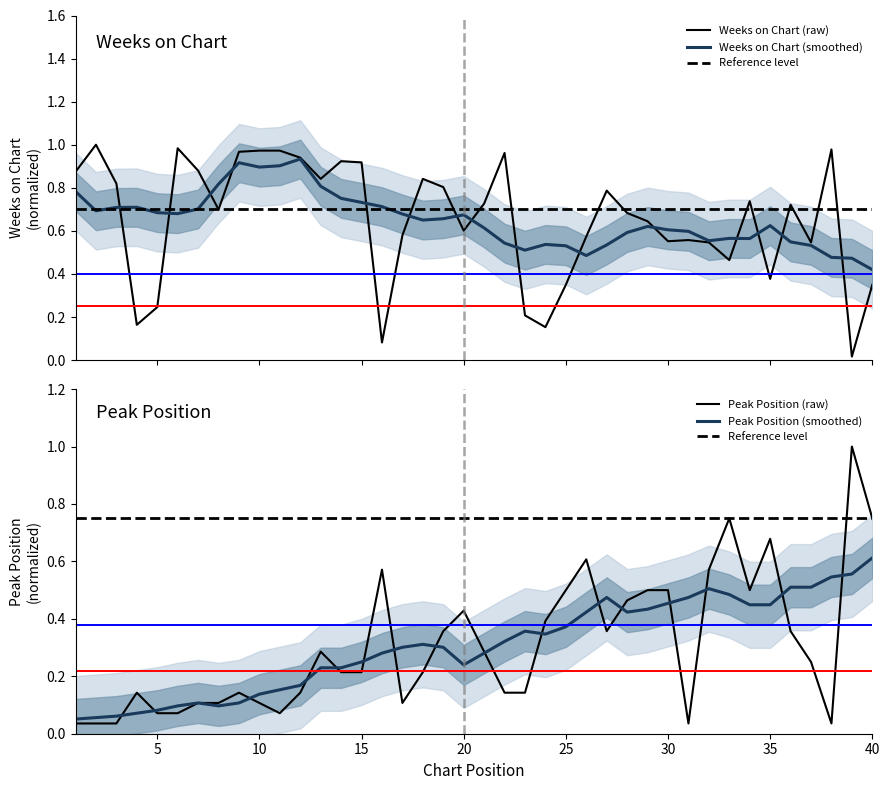

At which label is Peak Position closest to 0?

1